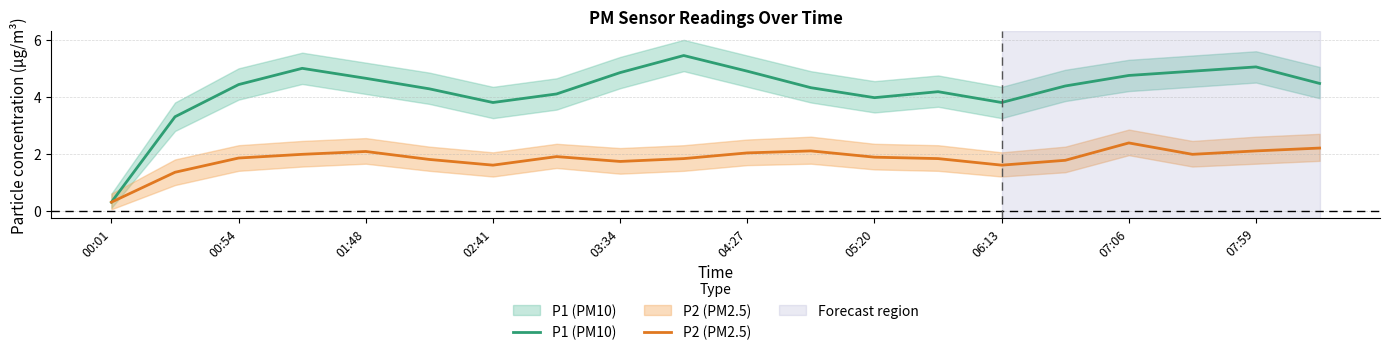

In P1 (PM10), how many points are lower than both neighbors (excluding endpoints)?

3